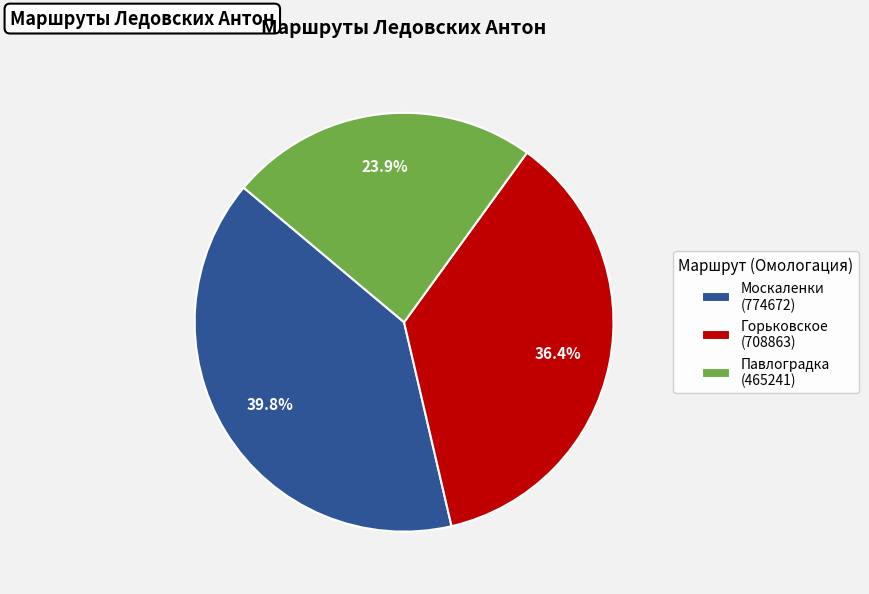

Does any single category account for the majority?

No